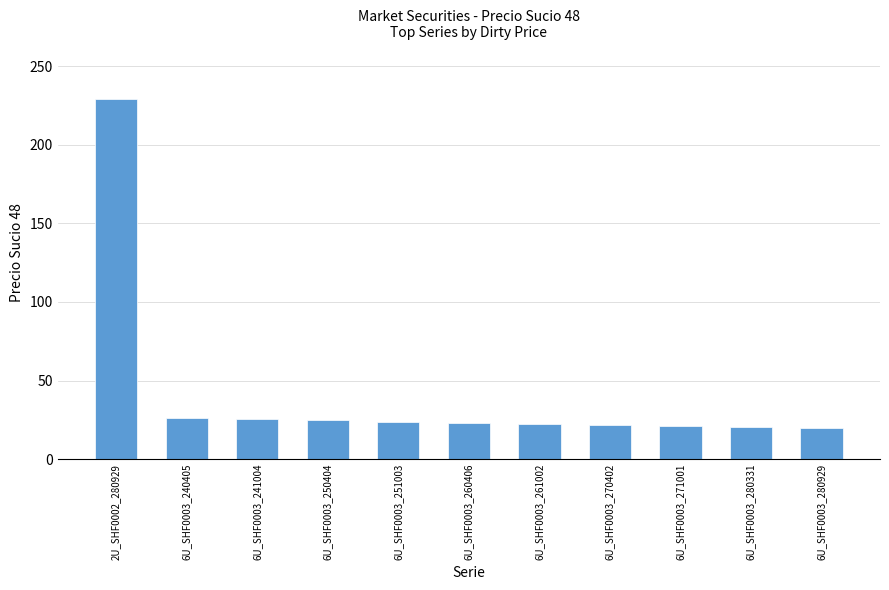

At which label does the data first exceed 23?

2U_SHF0002_280929